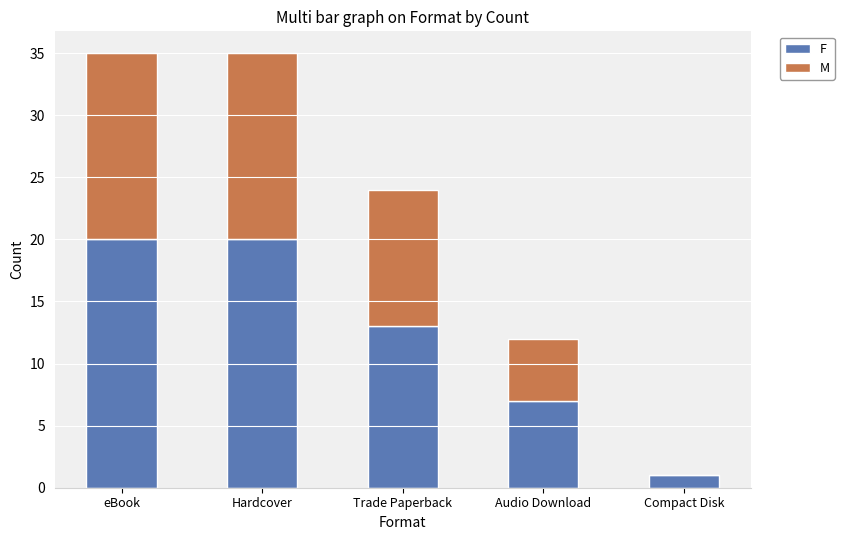

What is the sum of all F values?

61